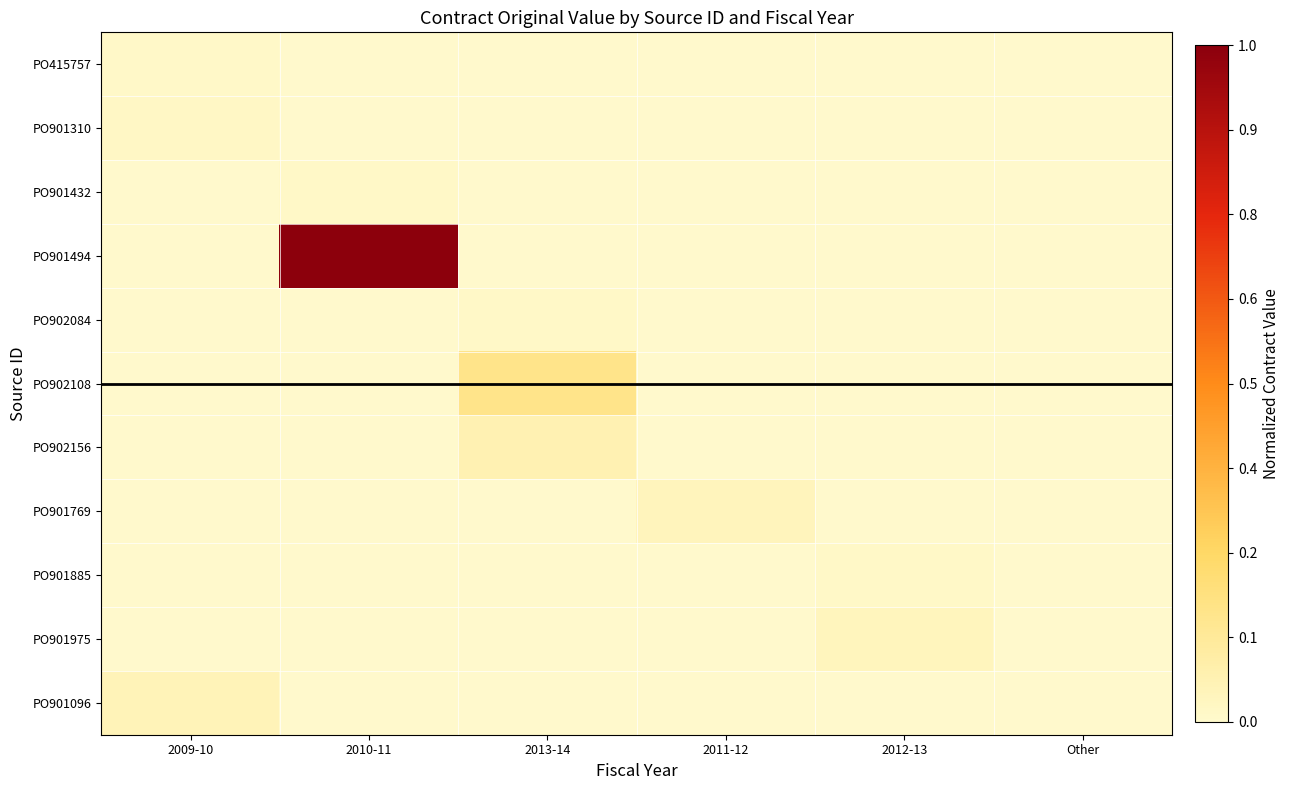

Rank the series at 2009-10 from highest to lowest value.

PO901096, PO901310, PO415757, PO901432, PO901494, PO902084, PO902108, PO902156, PO901769, PO901885, PO901975